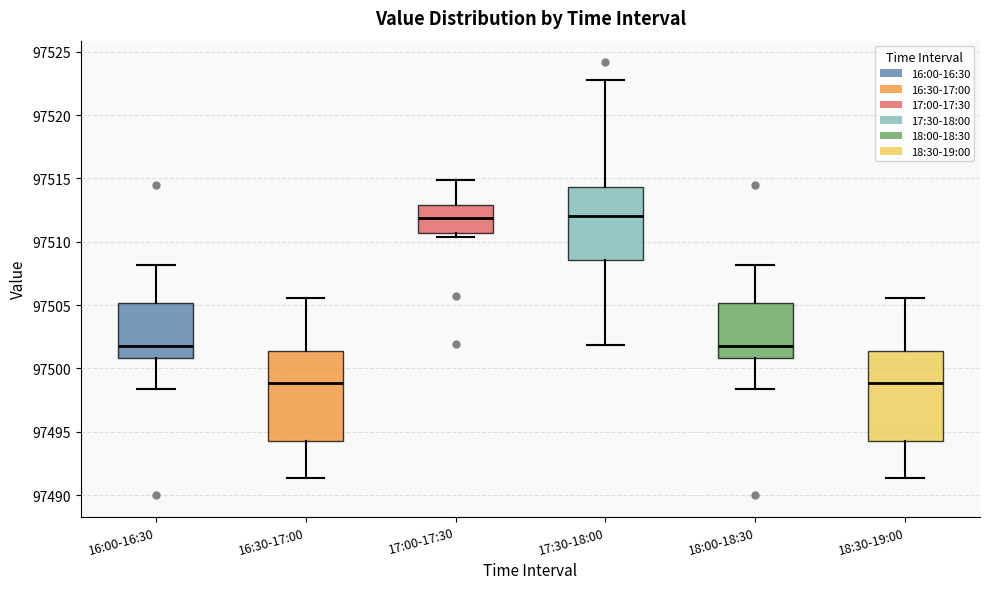

Where does the upper whisker of the box for 16:30-17:00 end on the y-axis? The values are not printed on the chart, so give them approximately, as read against the axis.

97505.5